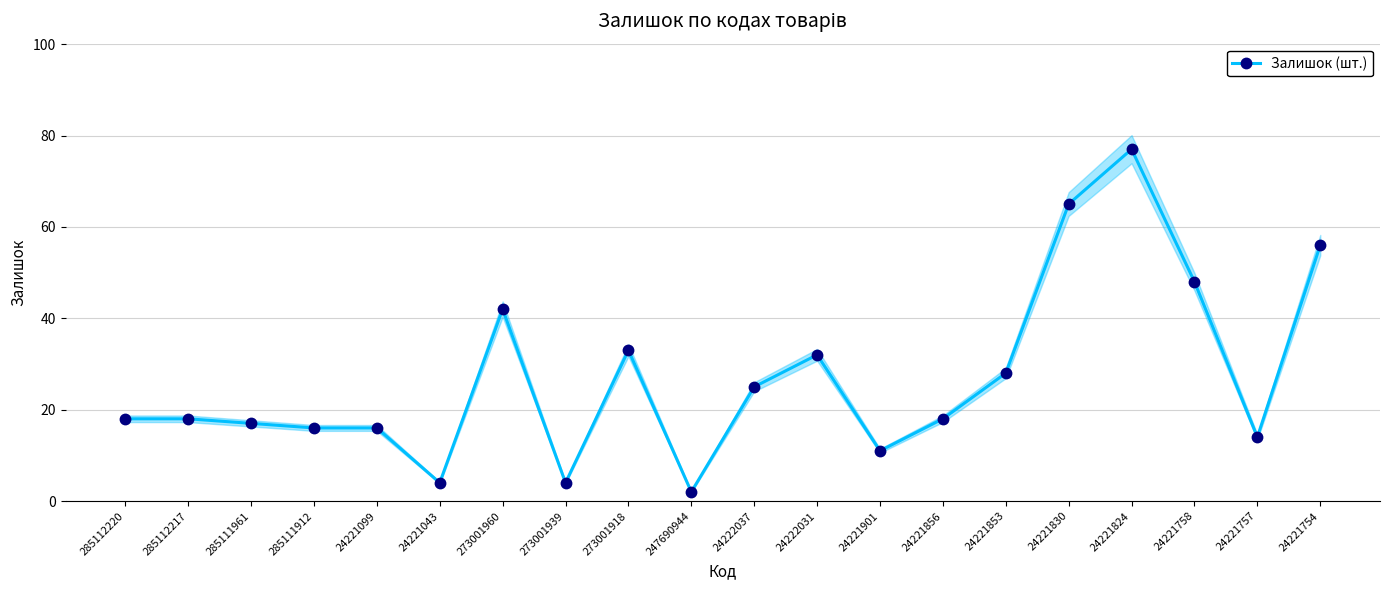

Reading left to right, extract all data points from this chart.

18	18	17	16	16	4	42	4	33	2	25	32	11	18	28	65	77	48	14	56